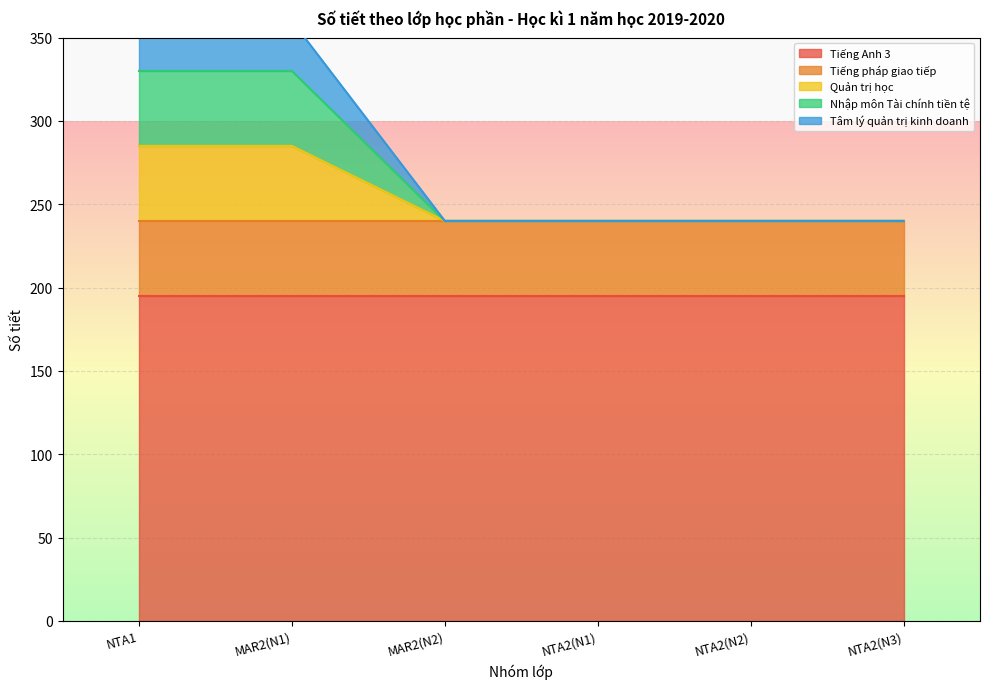

How many data points does each series have?

6